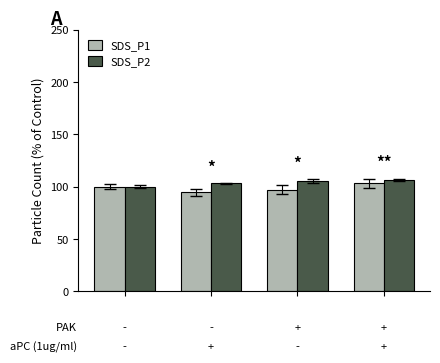

How many groups of bars are there?

4